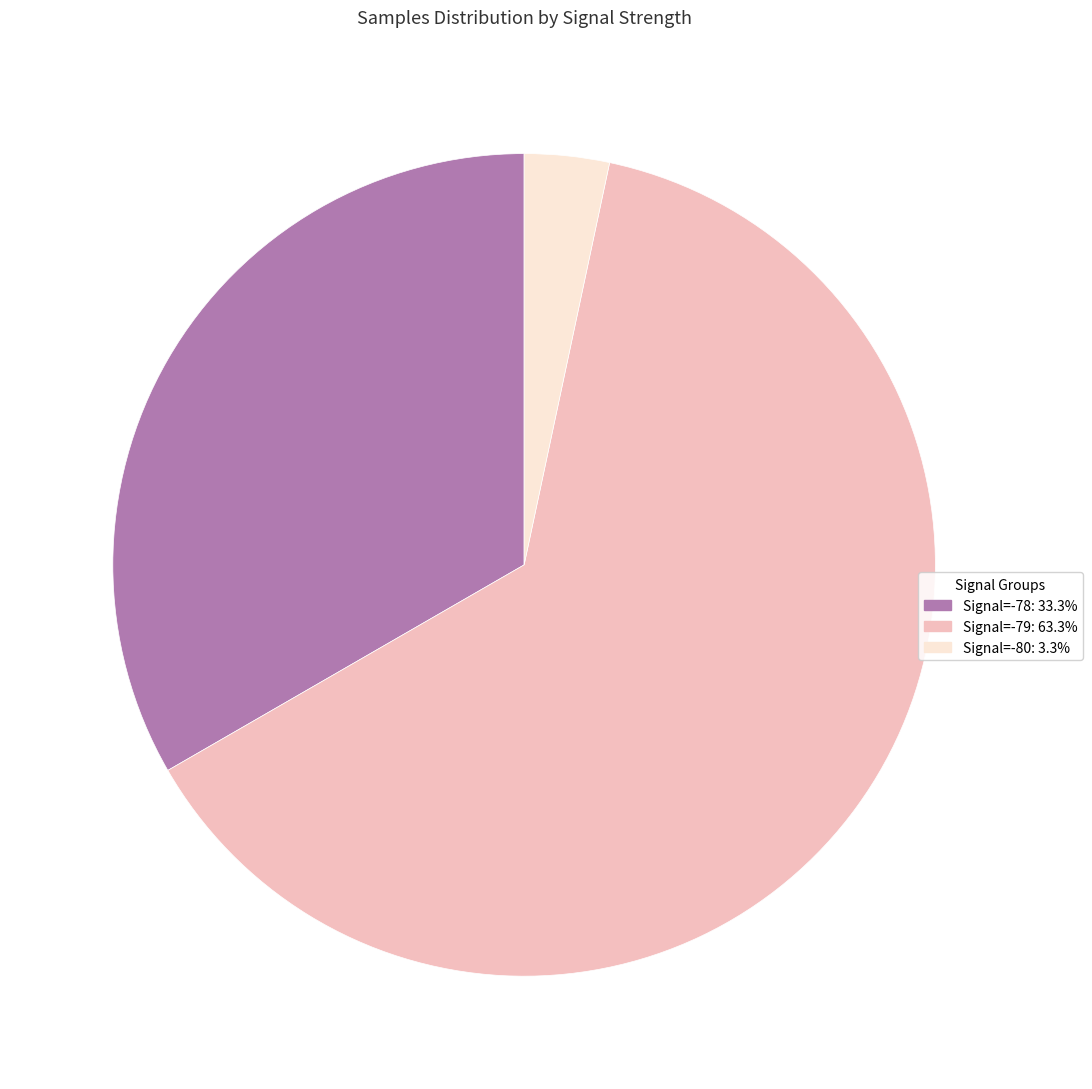

Is there a majority slice in this chart?

Yes